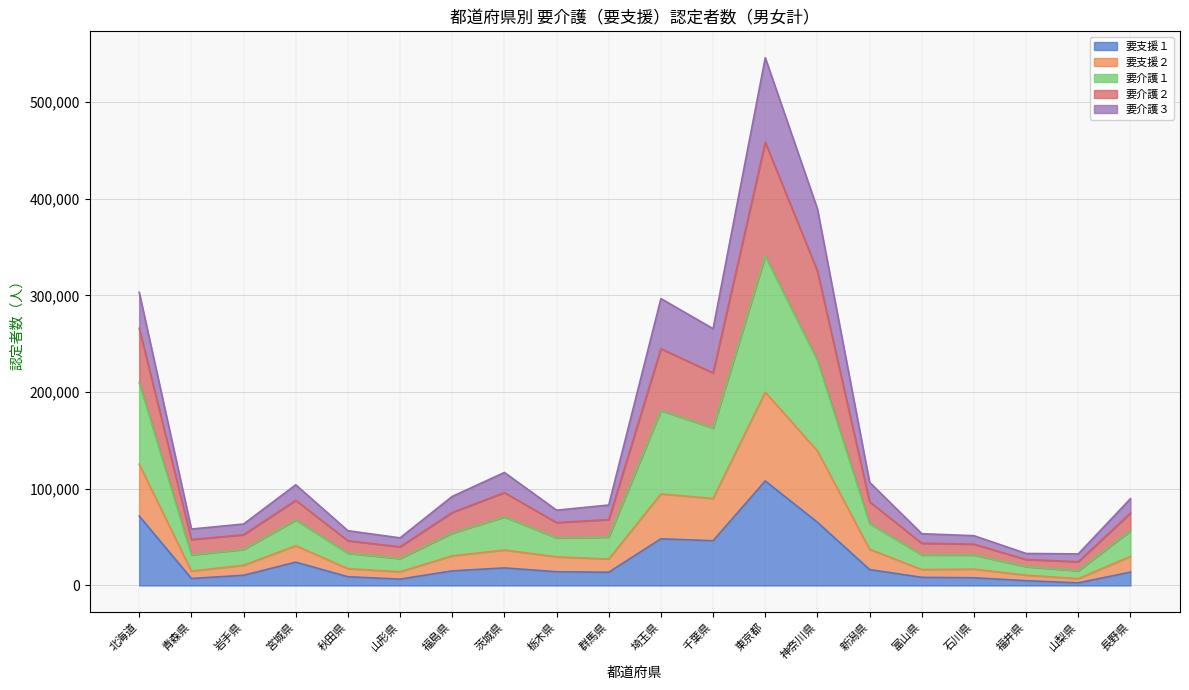

What is the value of the 要支援１ point at the 3rd from the left?

10520